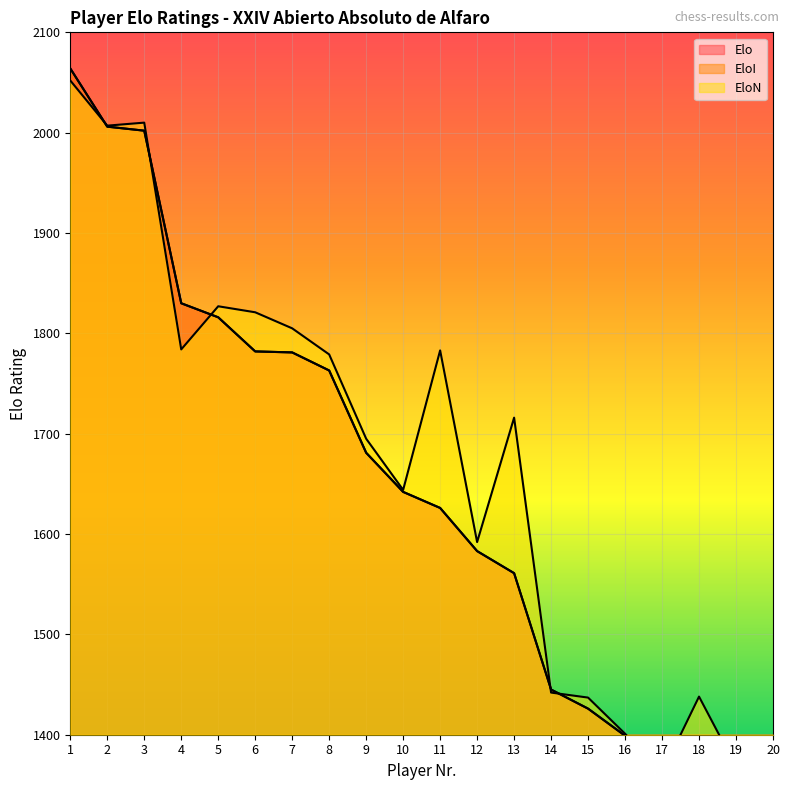

What is the greatest value displayed?

2064